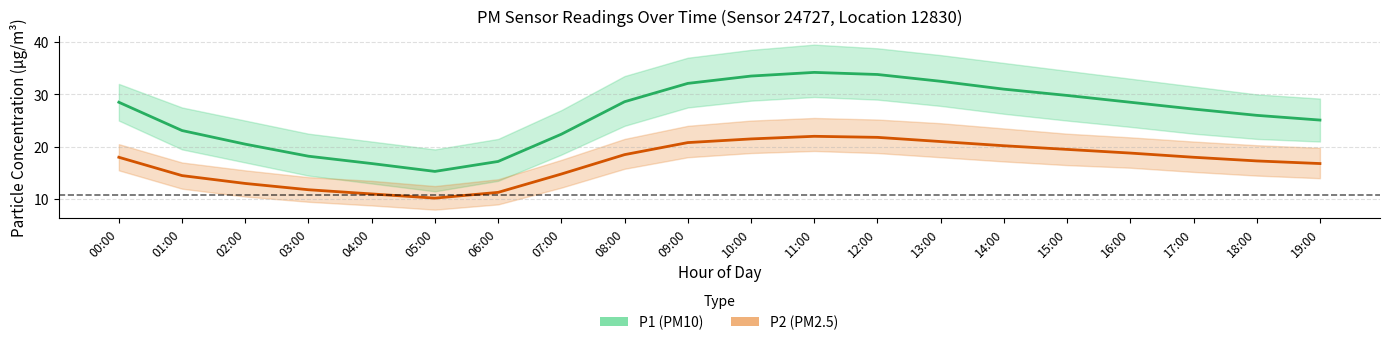

At which label does P1 (PM10) reach its peak?

11:00